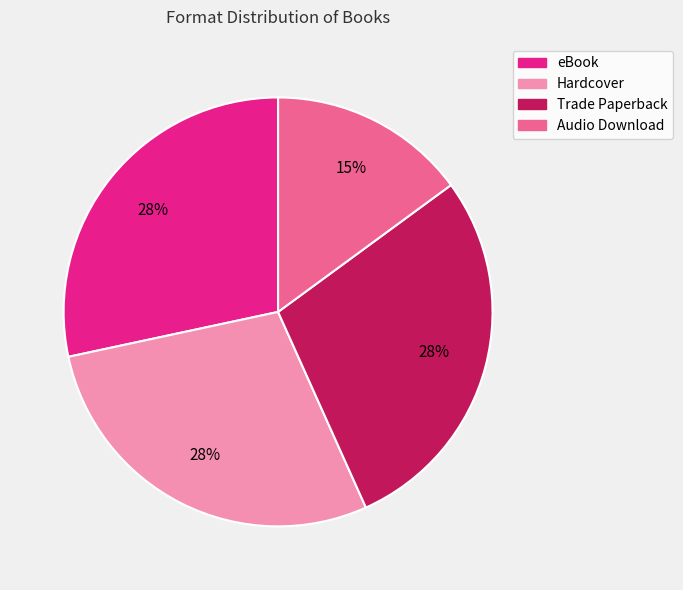

Which has a higher value, Audio Download or Hardcover?

Hardcover